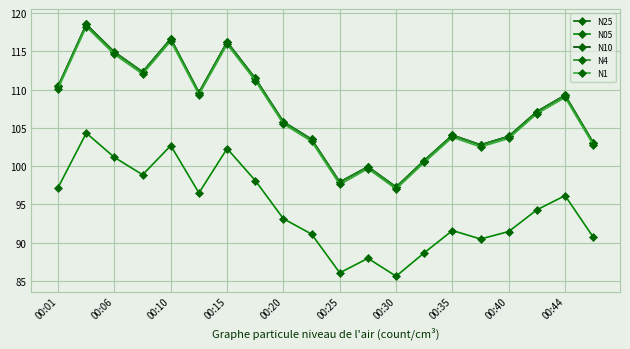

True or false: N1 and N10 cross at least once.

False